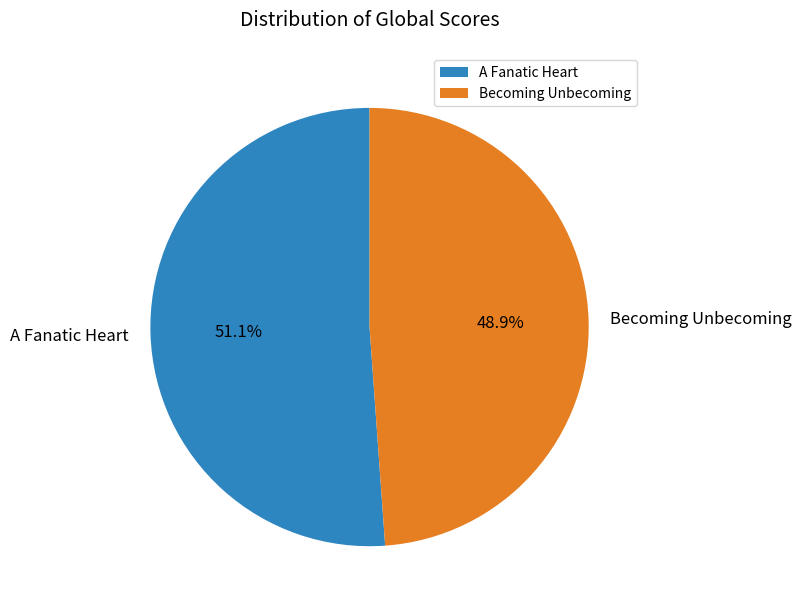

The Becoming Unbecoming slice represents 49% of the pie. True or false?

True